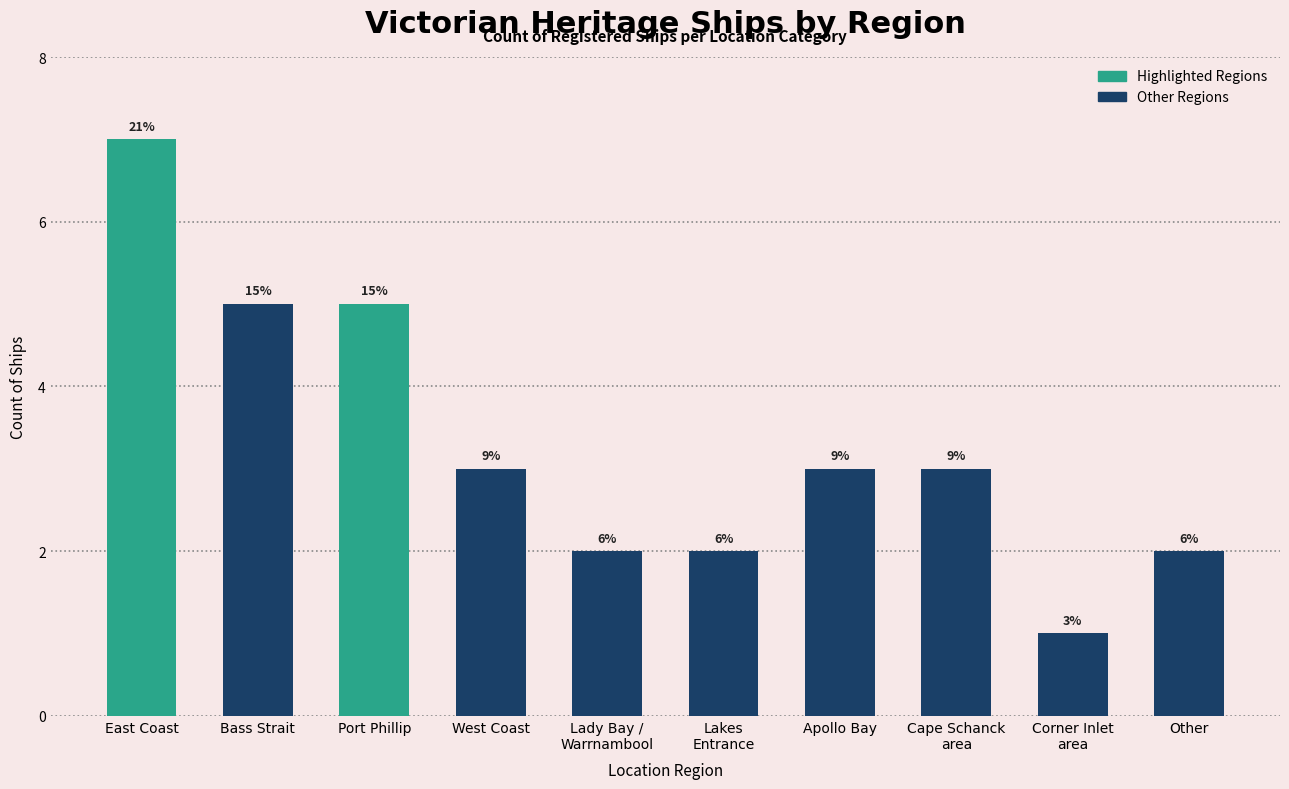

What is the label of the 1st bar from the left?

East Coast